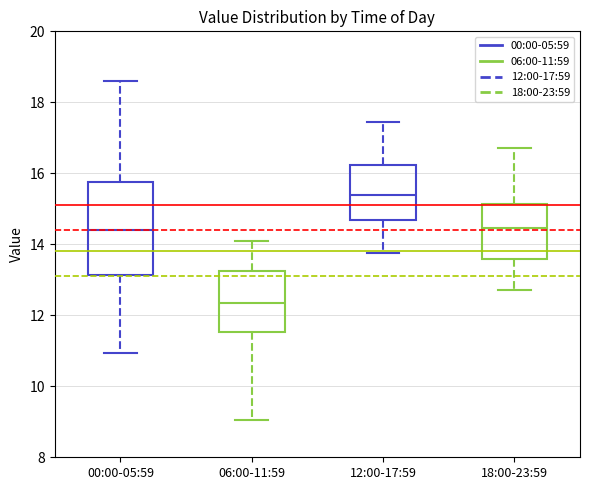

Which box's median line is the lowest?

06:00-11:59